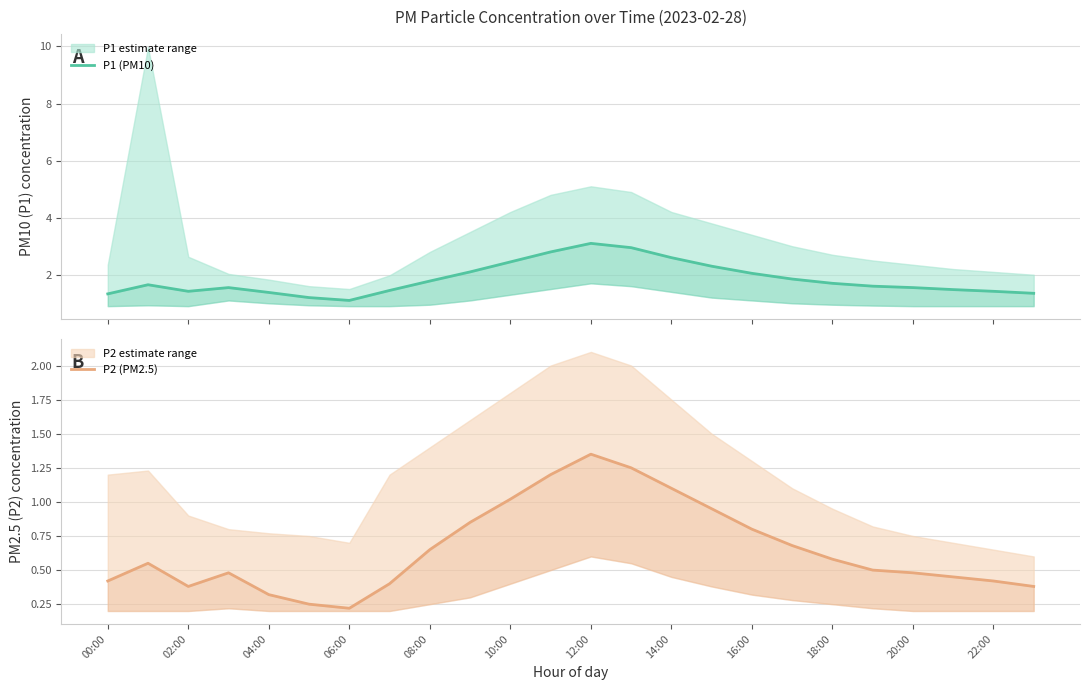

At which label is P1 (PM10) closest to 2?

16:00